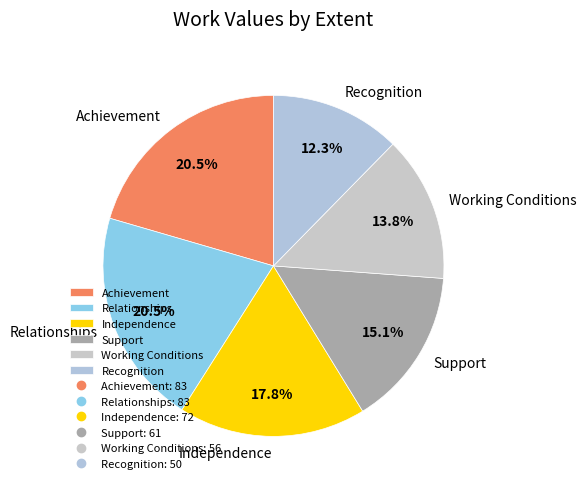

Approximately how many times larger is the value at Working Conditions compared to Support?

0.9